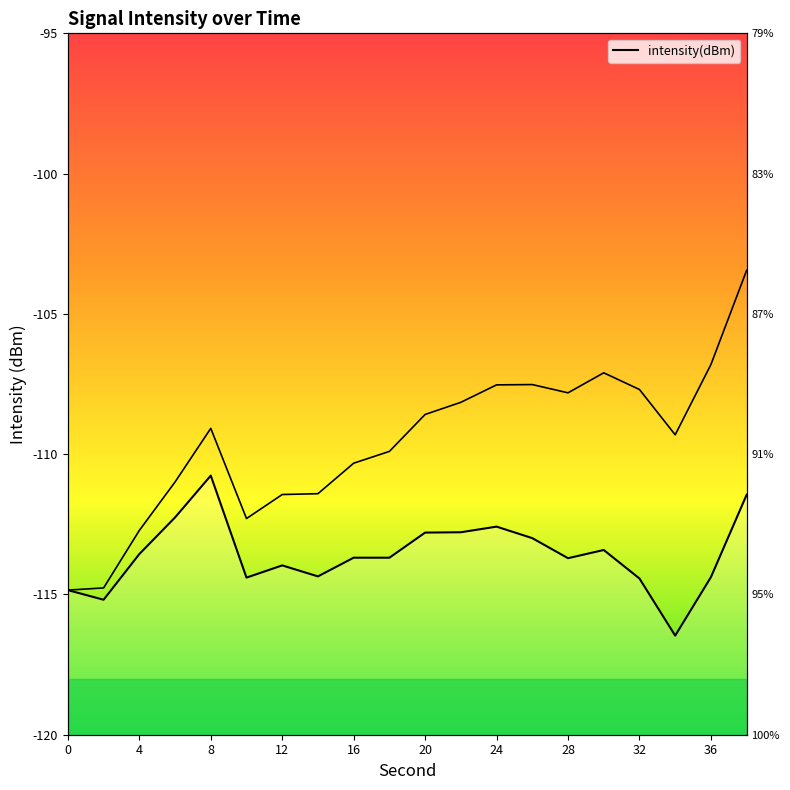

What is the difference between the maximum and minimum values?

5.7